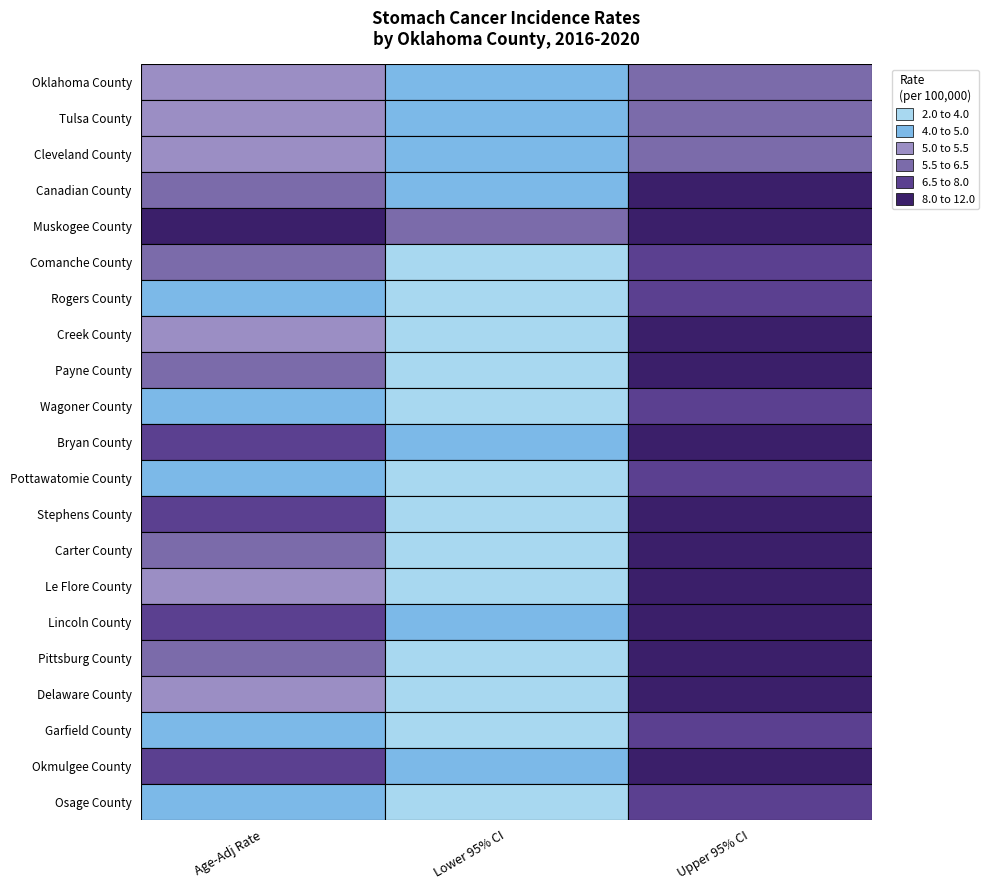

How many data points in Creek County are above 5?

2